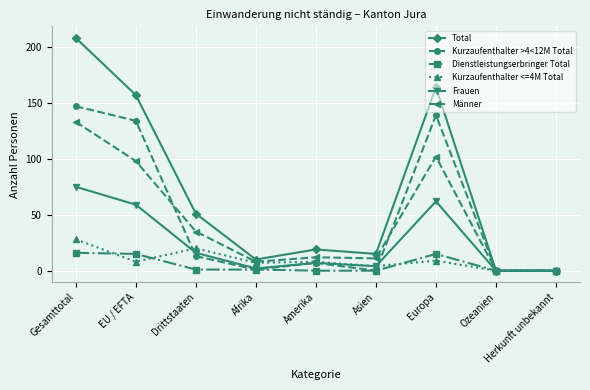

In Frauen, how many points are higher than both neighbors (excluding endpoints)?

2